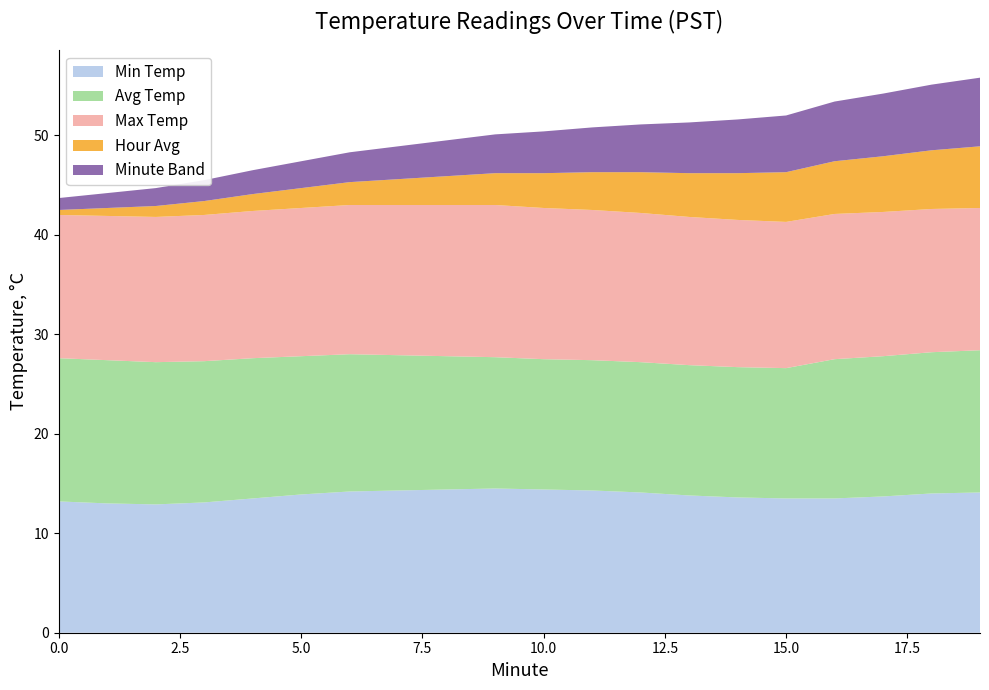

Reading right to left, extract all data points from this chart.

Min Temp: 14.1	14.0	13.7	13.5	13.5	13.6	13.8	14.1	14.3	14.4	14.5	14.4	14.3	14.2	13.9	13.5	13.1	12.9	13.0	13.2
Avg Temp: 14.3	14.2	14.1	14.0	13.1	13.1	13.1	13.1	13.1	13.1	13.2	13.4	13.6	13.8	13.9	14.1	14.2	14.3	14.4	14.4
Max Temp: 14.3	14.4	14.5	14.6	14.7	14.8	14.9	15.0	15.1	15.2	15.3	15.2	15.1	15.0	14.9	14.8	14.7	14.6	14.5	14.4
Hour Avg: 6.2	5.9	5.6	5.3	5.0	4.7	4.4	4.1	3.8	3.5	3.2	2.9	2.6	2.3	2.0	1.7	1.4	1.1	0.8	0.5
Minute Band: 6.9	6.6	6.3	6.0	5.7	5.4	5.1	4.8	4.5	4.2	3.9	3.6	3.3	3.0	2.7	2.4	2.1	1.8	1.5	1.2